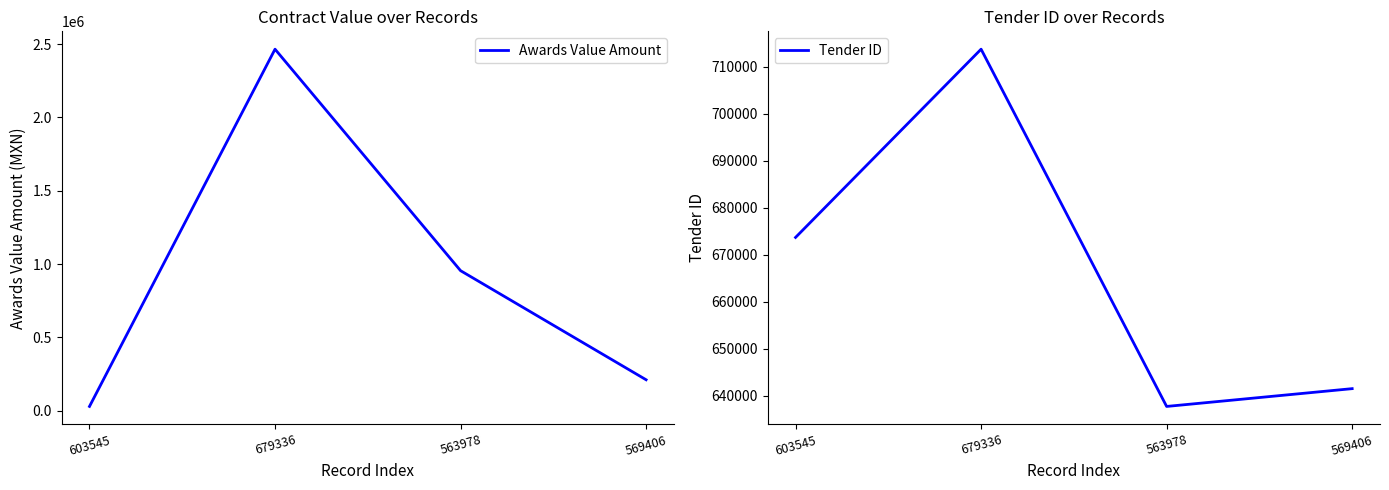

How many series are shown in this chart?

2